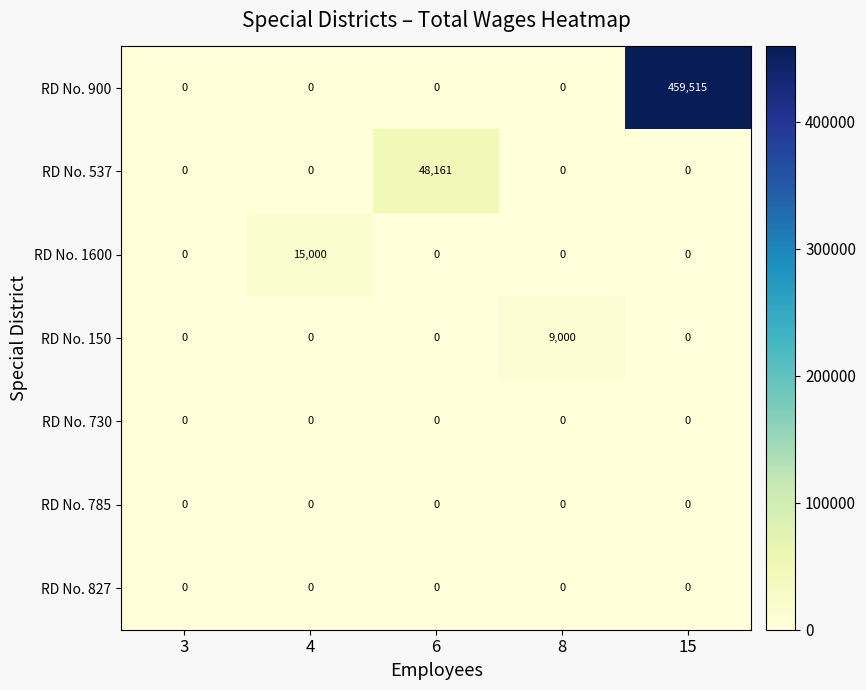

What is the greatest value displayed?

459515